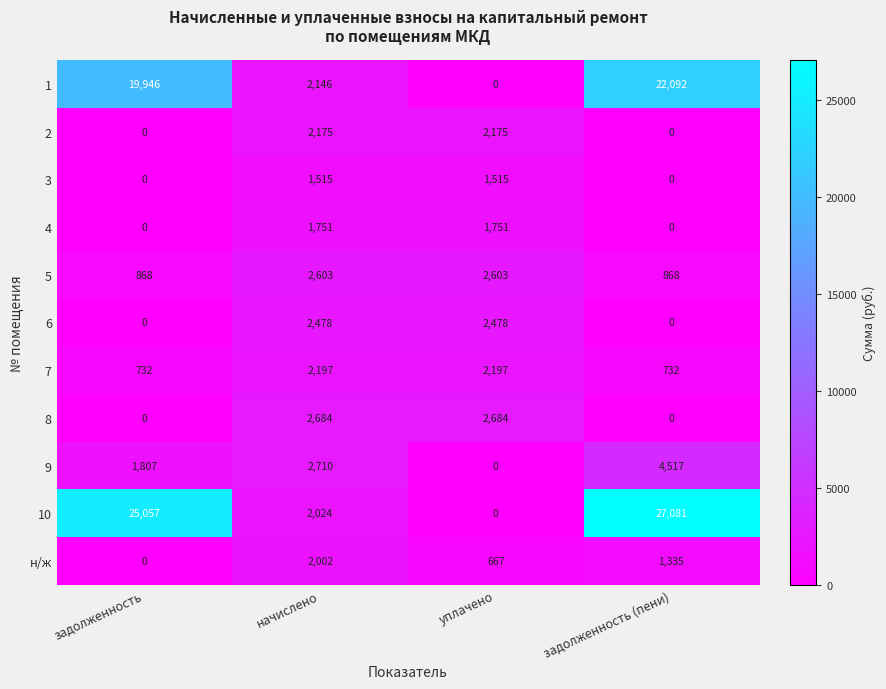

Rank the series by their maximum value, from highest to lowest.

10, 1, 9, 8, 5, 6, 7, 2, н/ж, 4, 3